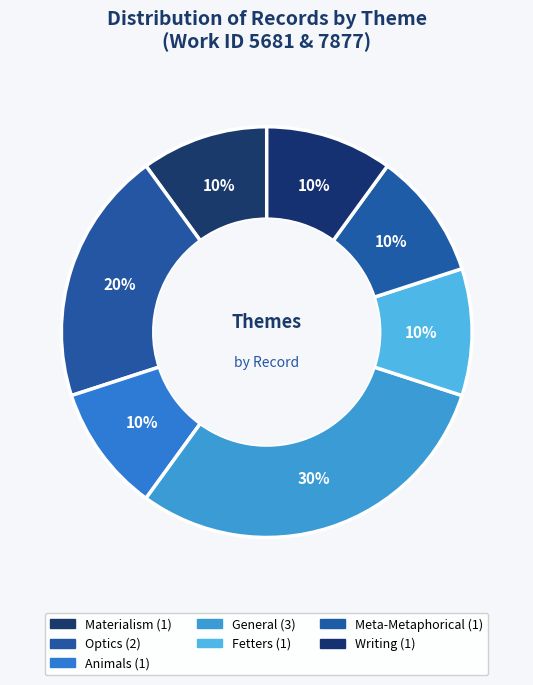

Count the number of slices in the pie.

7